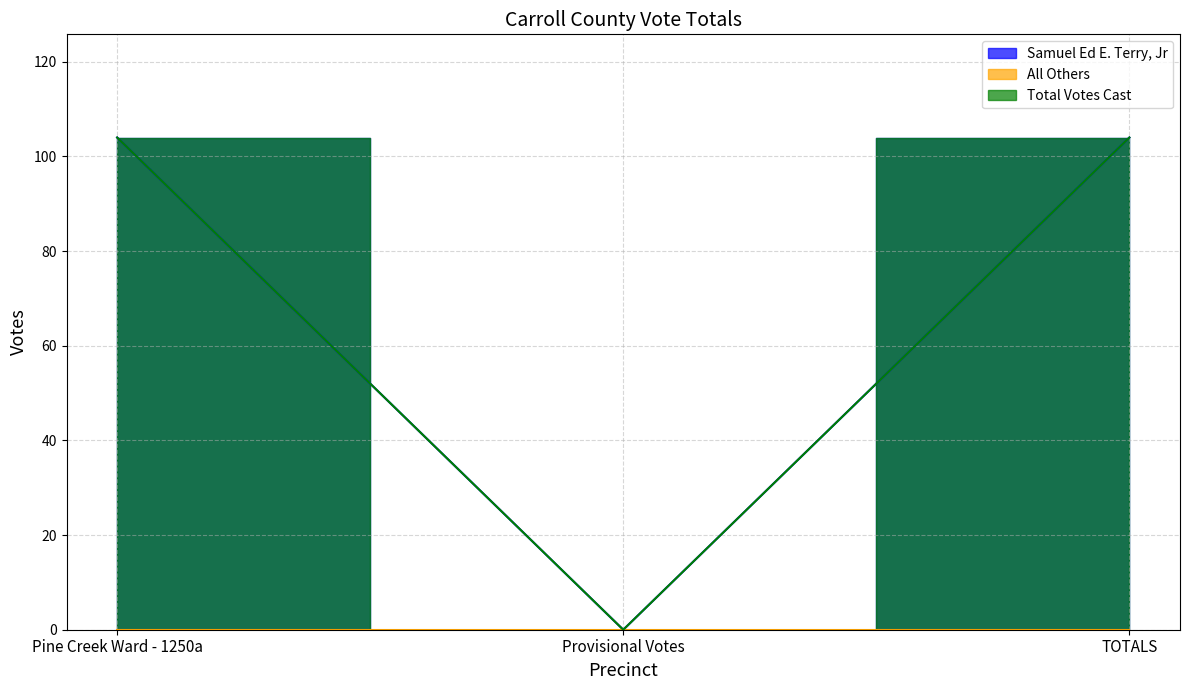

Reading right to left, transcribe all the data shown in this chart.

Samuel Ed E. Terry, Jr: 104	0	104
Total Votes Cast: 104	0	104